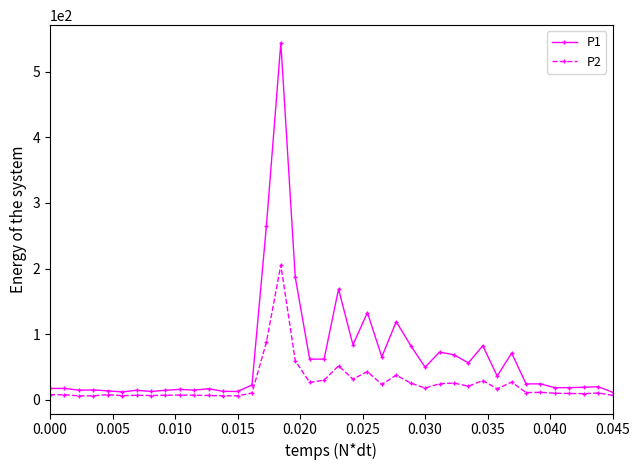

Which series has the largest total across all categories?

P1